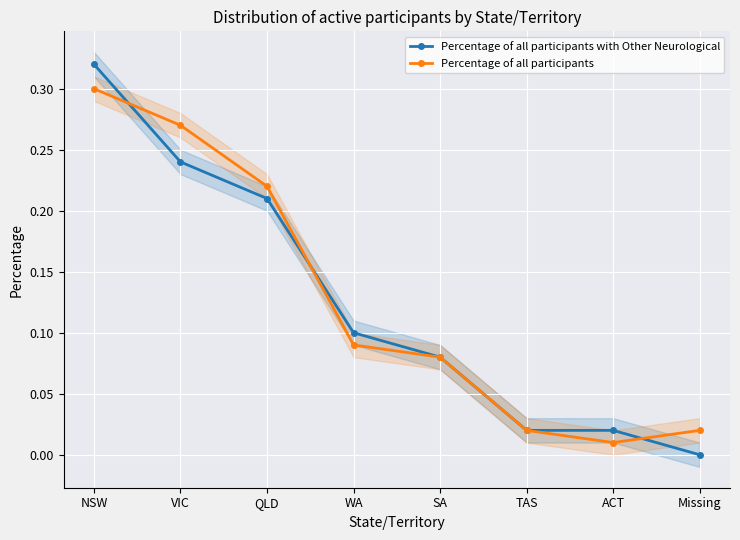

What is the label of the 1st point from the left?

NSW